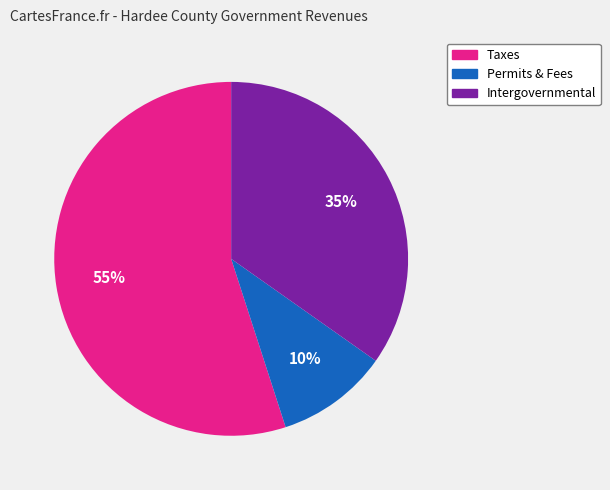

To the nearest percent, what is the average slice percentage?

33%